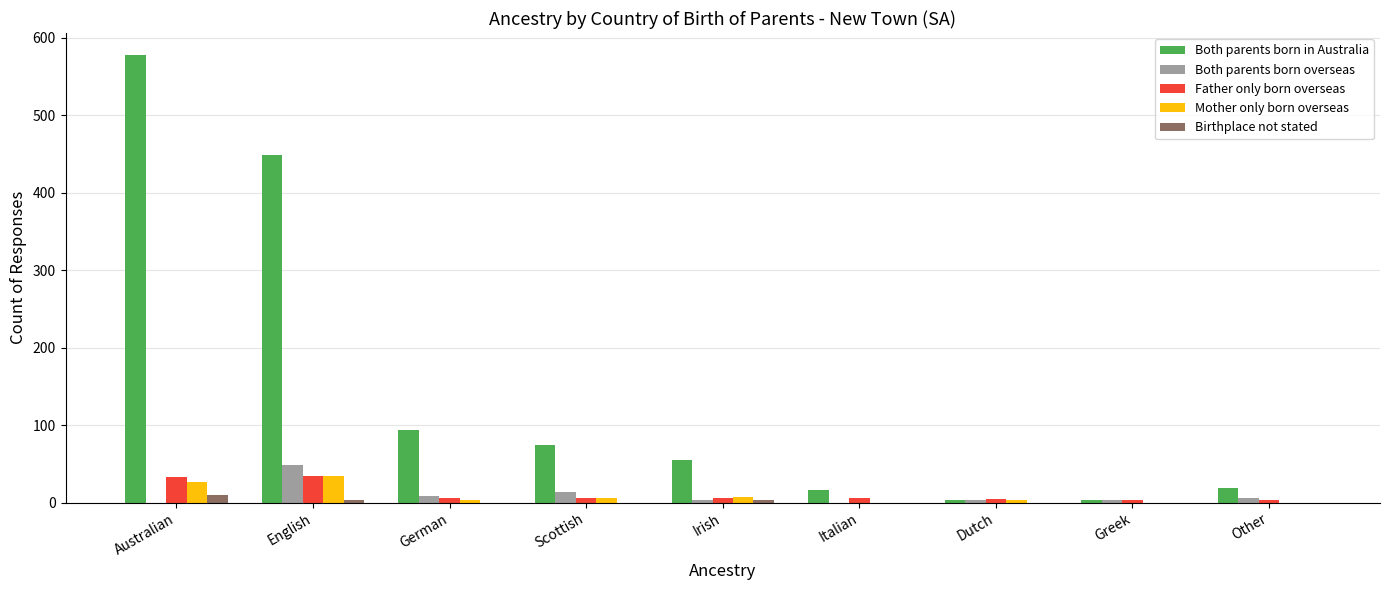

Which series changed the most between Scottish and Irish?

Both parents born in Australia